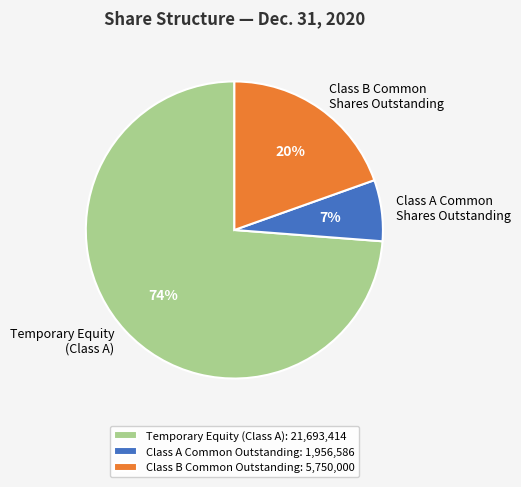

To the nearest percent, what percentage of the pie is Class A Common Shares Outstanding?

7%